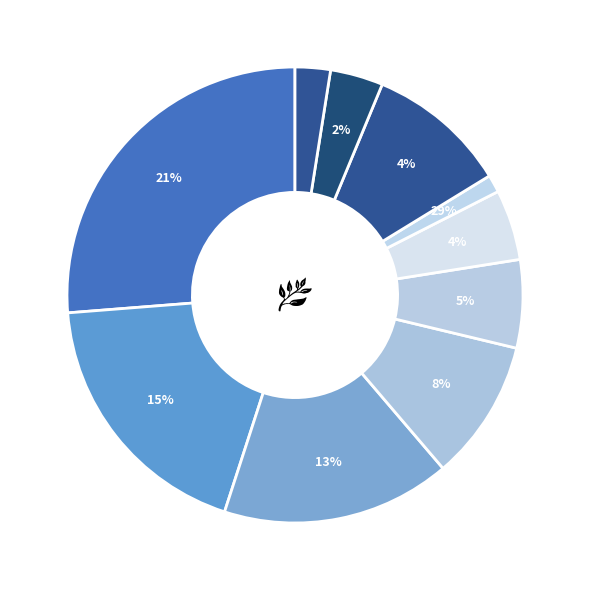

Count the number of slices in the pie.

3